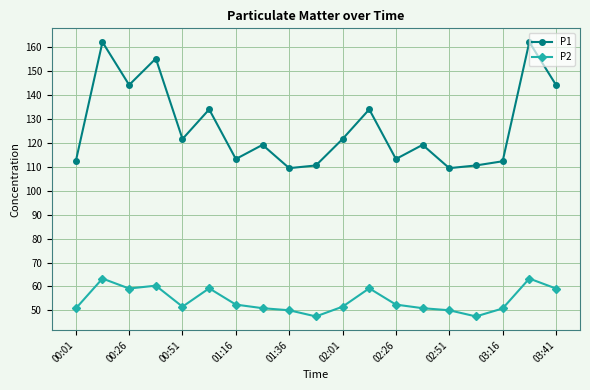

What is the difference between the maximum and minimum values in the P1 series?

52.8